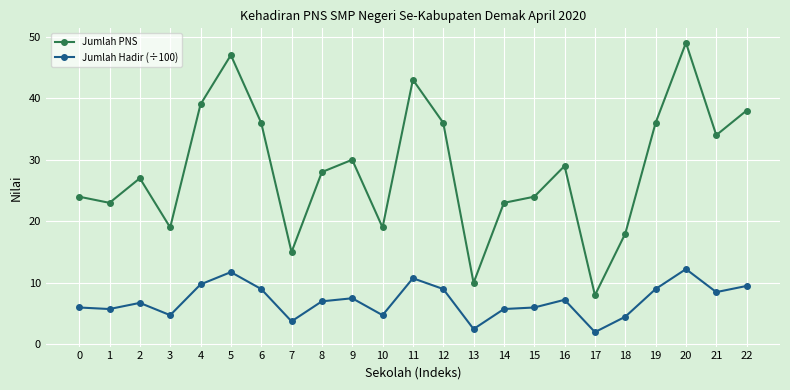

What is the difference between the Jumlah PNS values at 7 and 9?

15.0